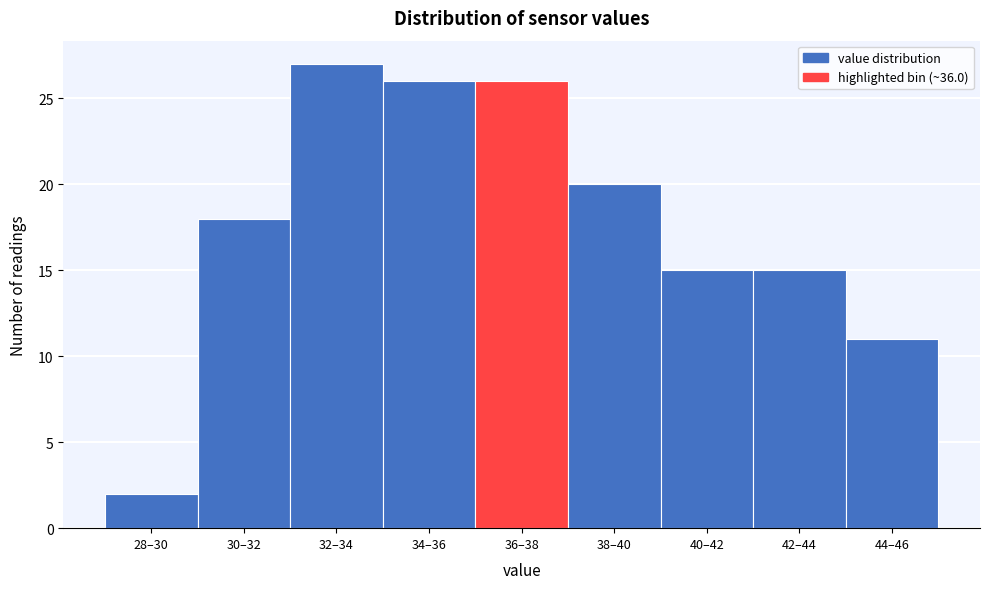

Reading left to right, transcribe all the data shown in this chart.

28–30=2	30–32=18	32–34=27	34–36=26	36–38=26	38–40=20	40–42=15	42–44=15	44–46=11